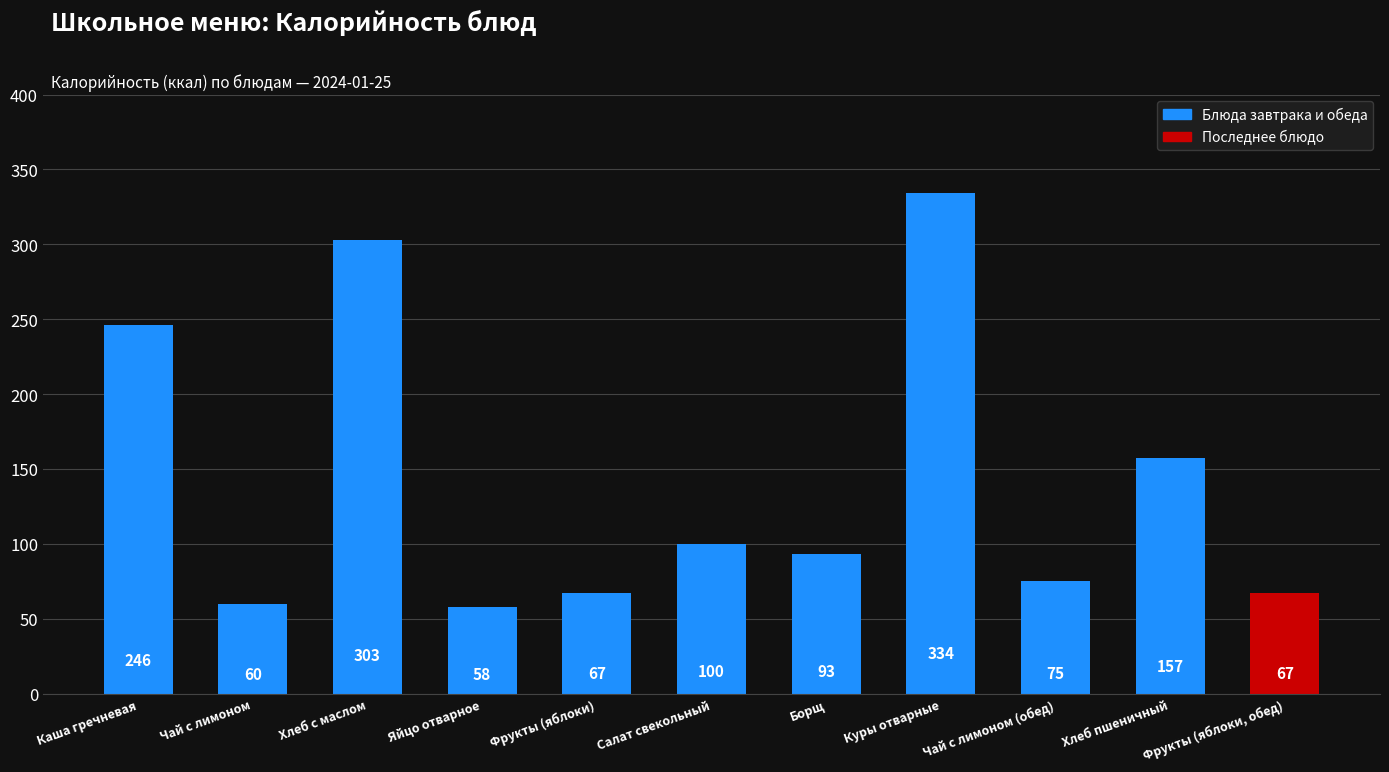

What is the minimum value shown in the chart?

58